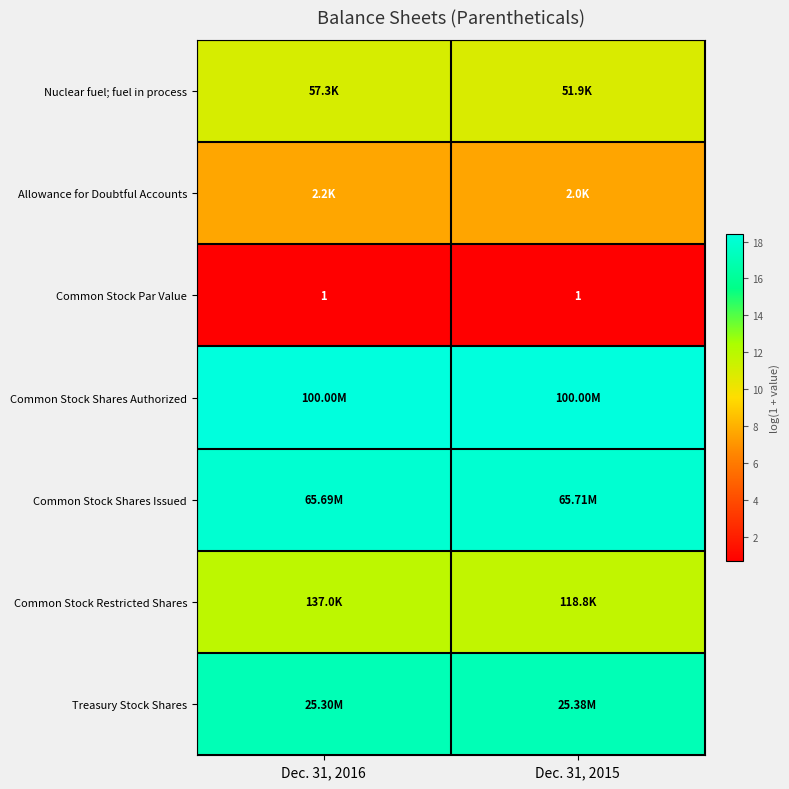

The Treasury Stock Shares series shows 28.9 at Dec. 31, 2015. True or false?

False